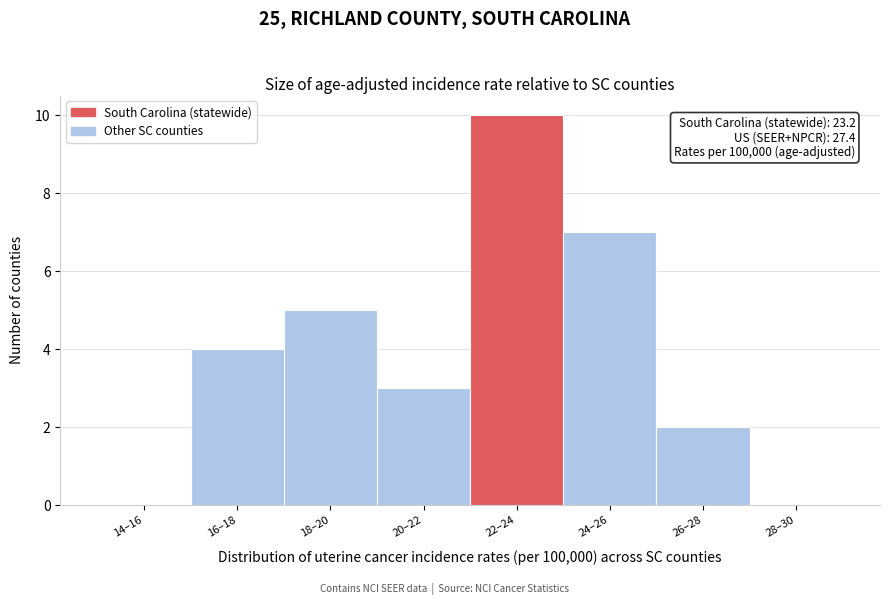

Reading left to right, list all the values displayed in this chart.

14–16=0	16–18=4	18–20=5	20–22=3	22–24=10	24–26=7	26–28=2	28–30=0